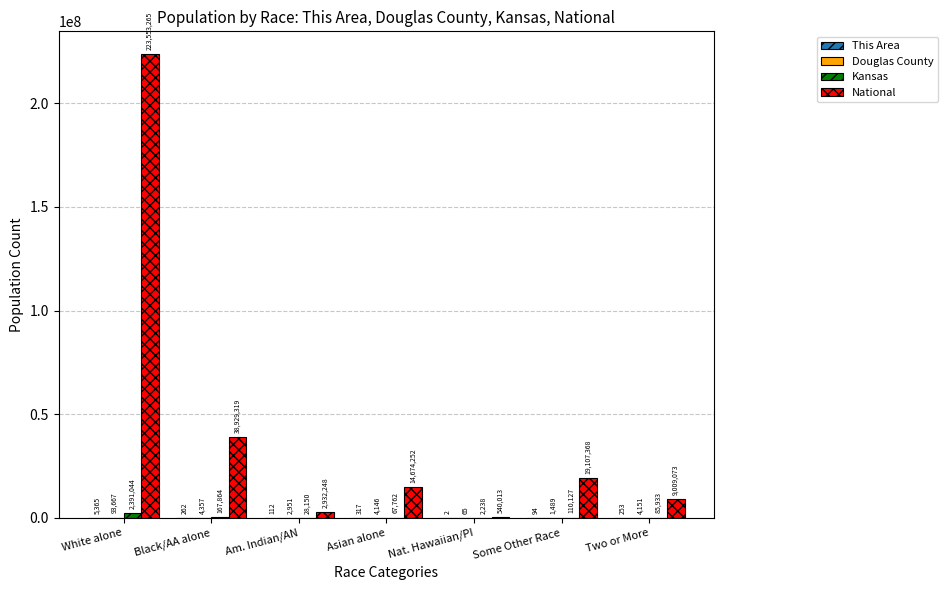

What is the total value across all series at Asian alone?

14746477